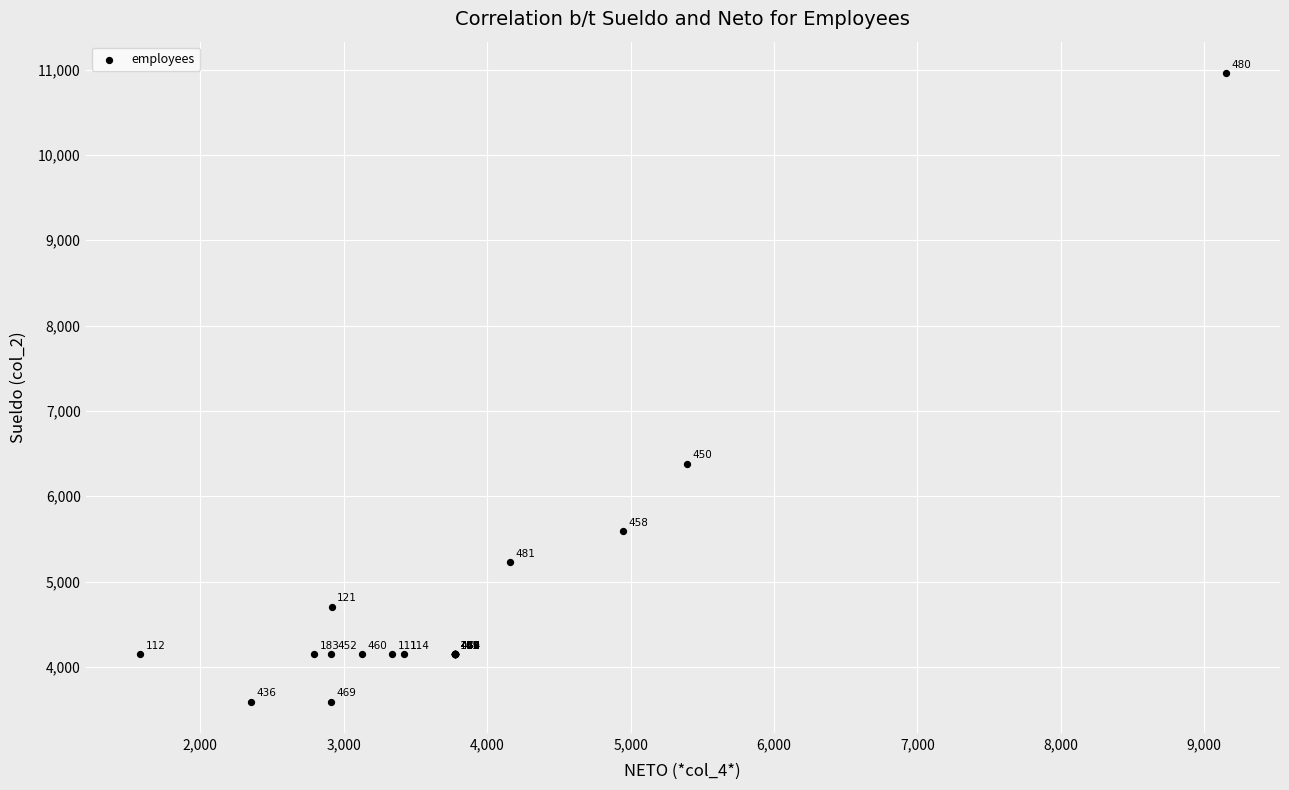

What Y value in the scatter plot is closest to 7275?

6380.1